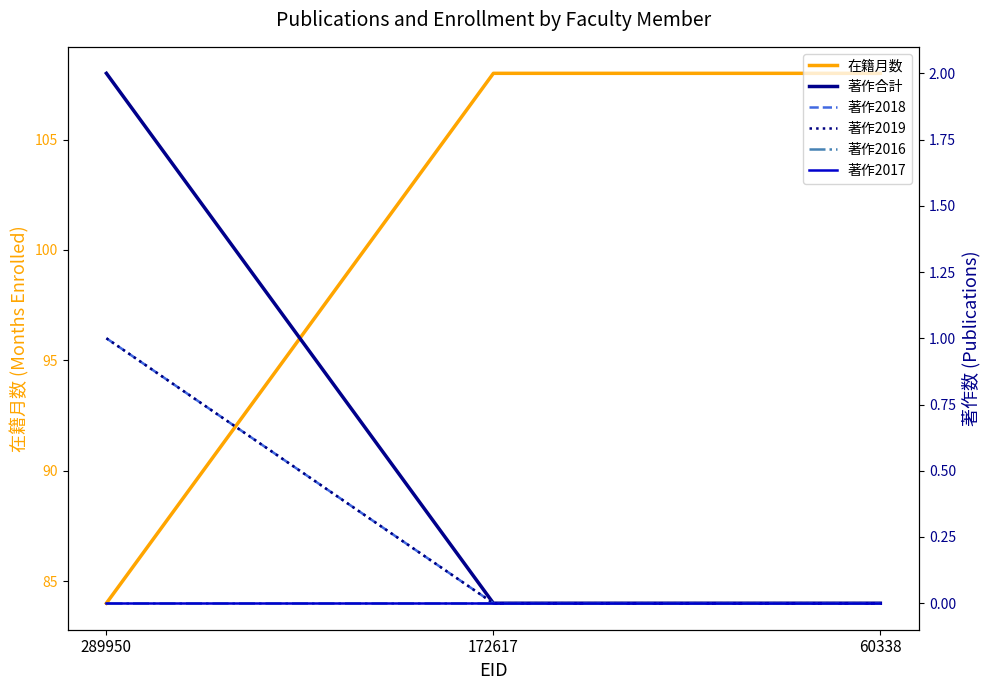

Reading right to left, list all the values displayed in this chart.

在籍月数: 108	108	84
著作合計: 0	0	2
著作2018: 0	0	1
著作2019: 0	0	1
著作2016: 0	0	0
著作2017: 0	0	0